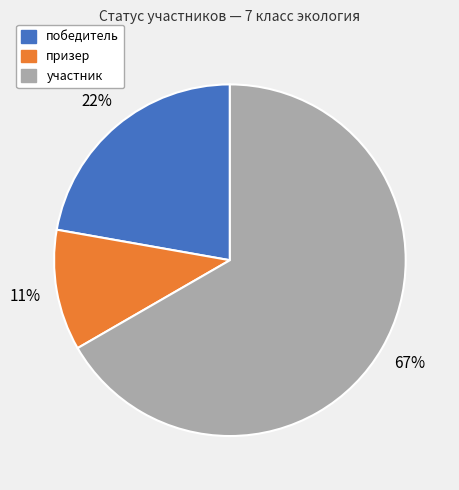

To the nearest percent, what is the average slice percentage?

33%